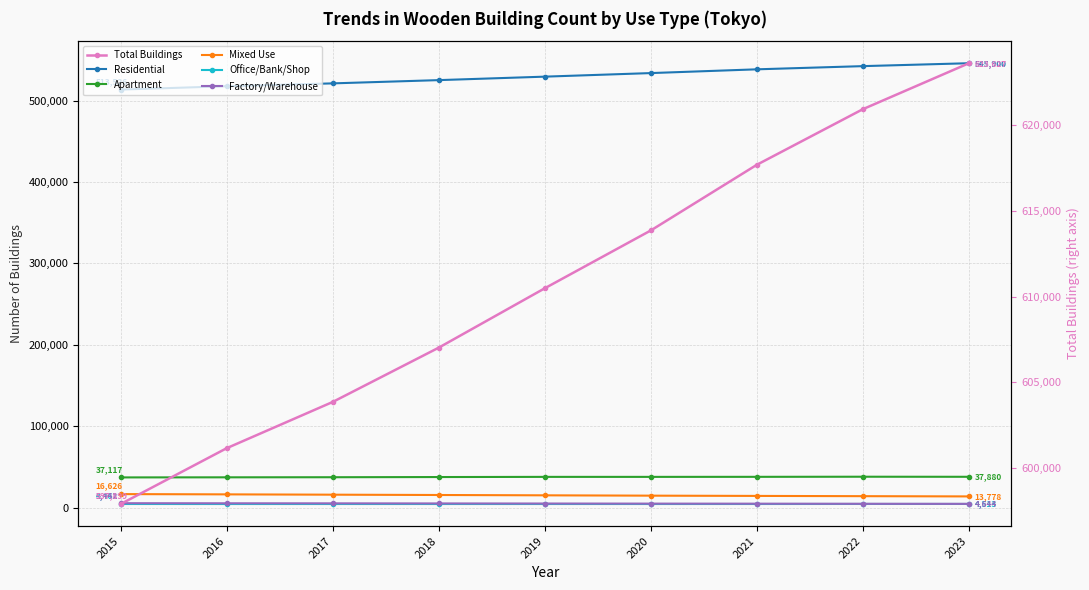

At which label does Total Buildings reach its minimum?

2015